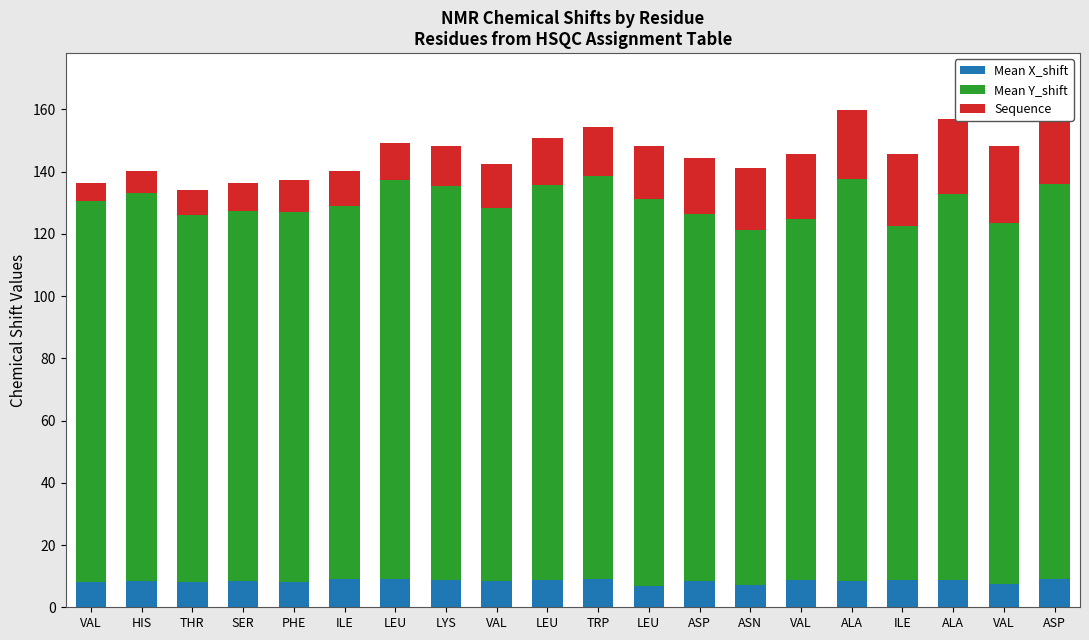

Between ASN and VAL, which is larger?

VAL